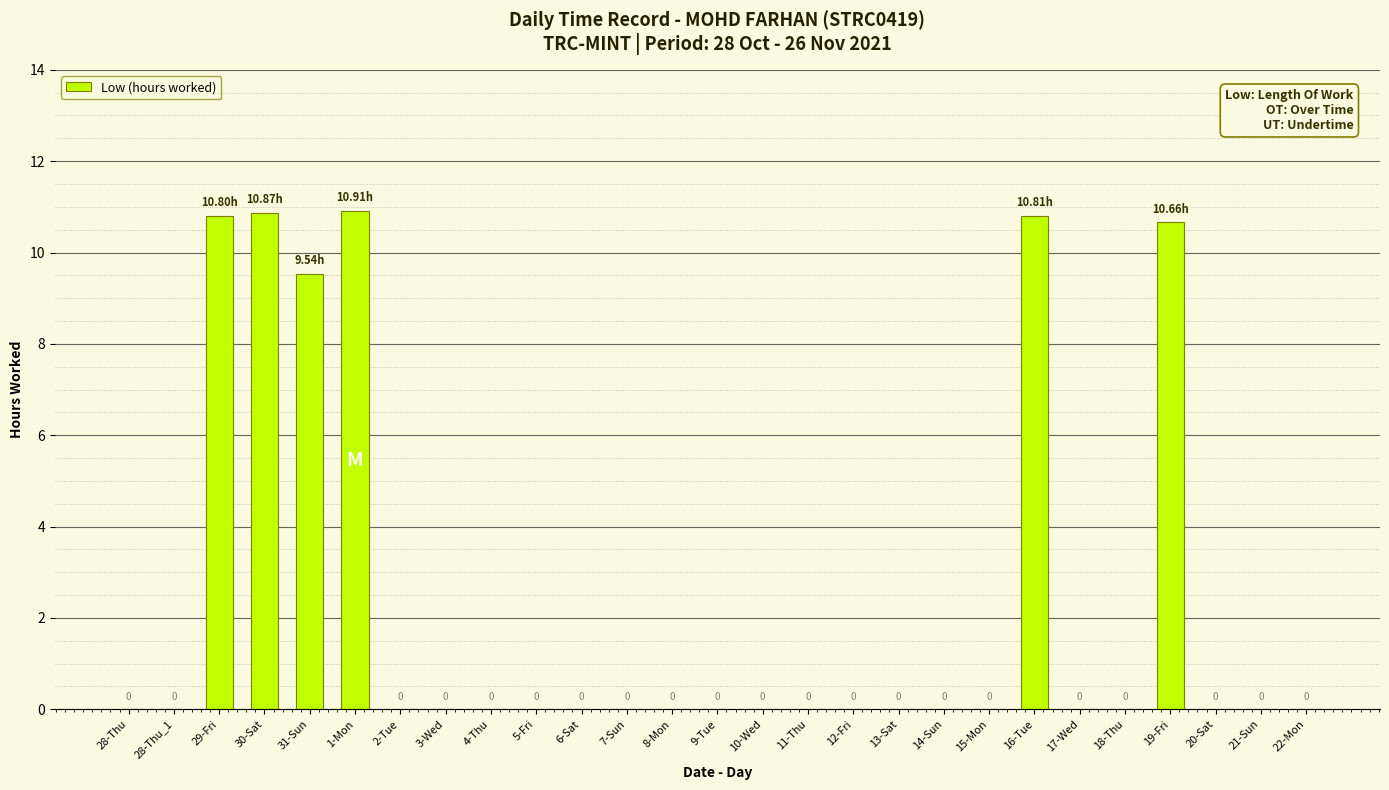

Is it true that the value at 16-Tue is 2.8?

False